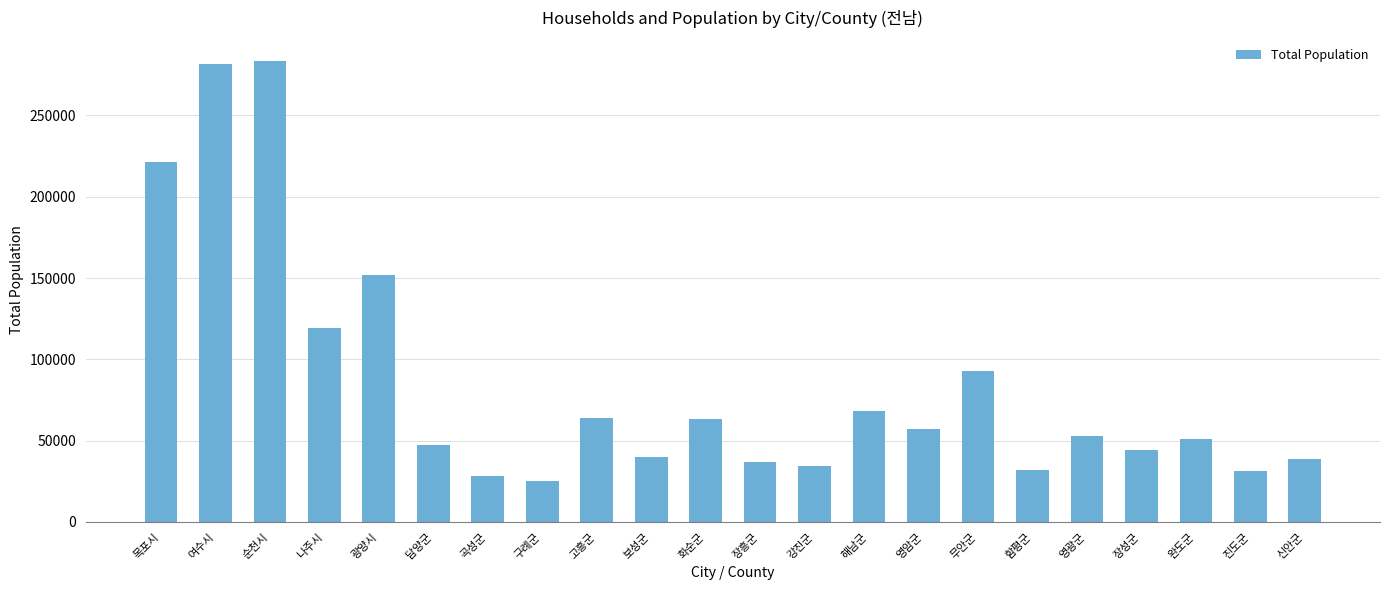

What is the maximum value shown in the chart?

283570